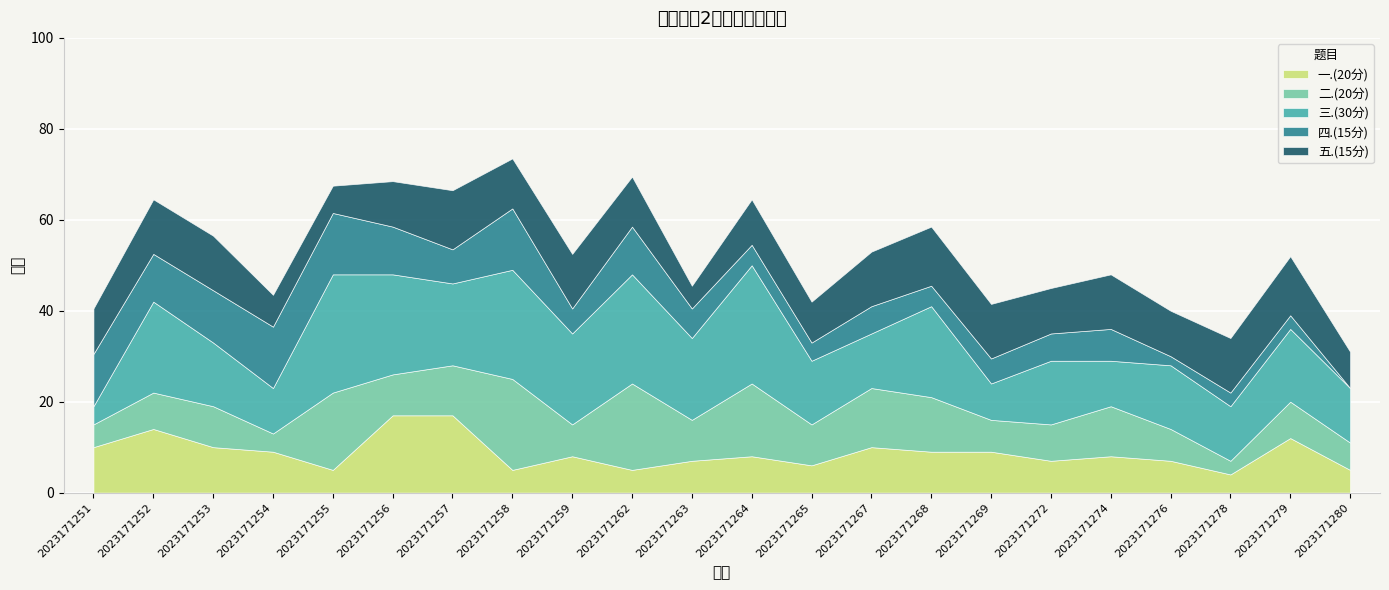

Where is the first local minimum for 一.(20分)?

2023171255